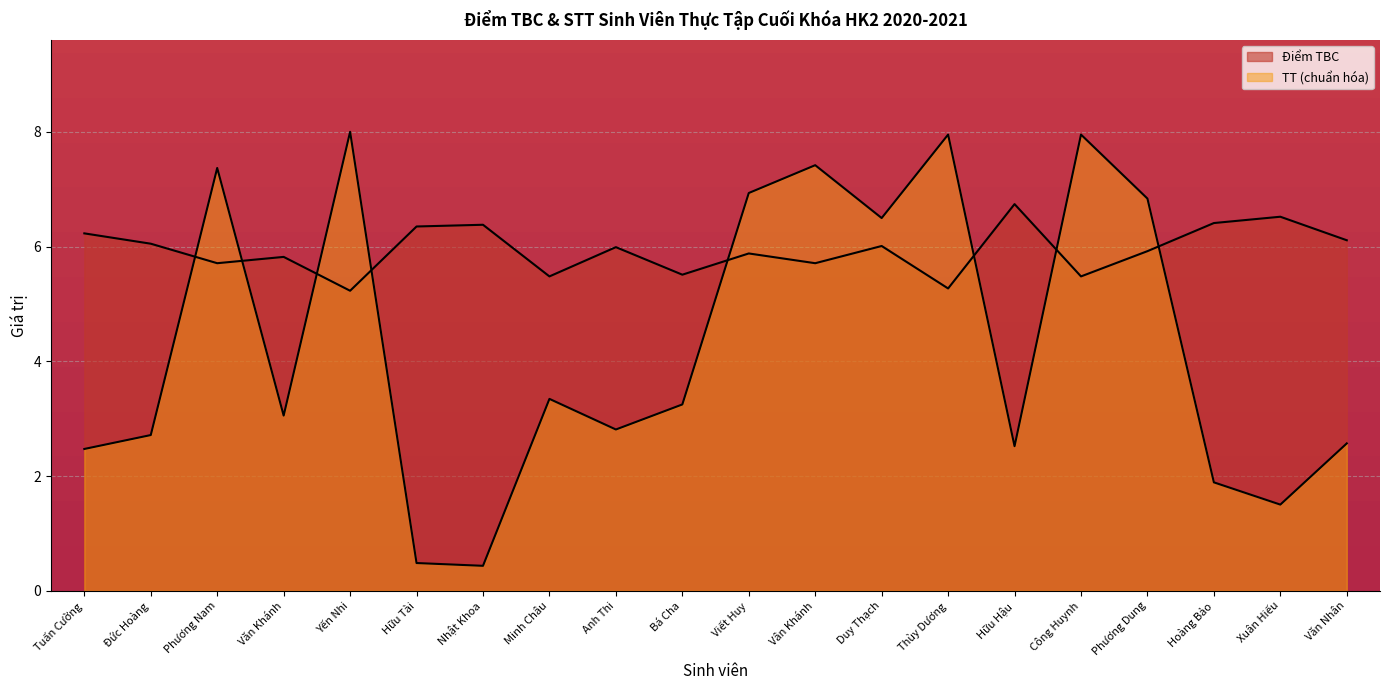

Is the value of TT (Số thứ tự) at Nhật Khoa greater than the value of Điểm TBC at Yến Nhi?

No